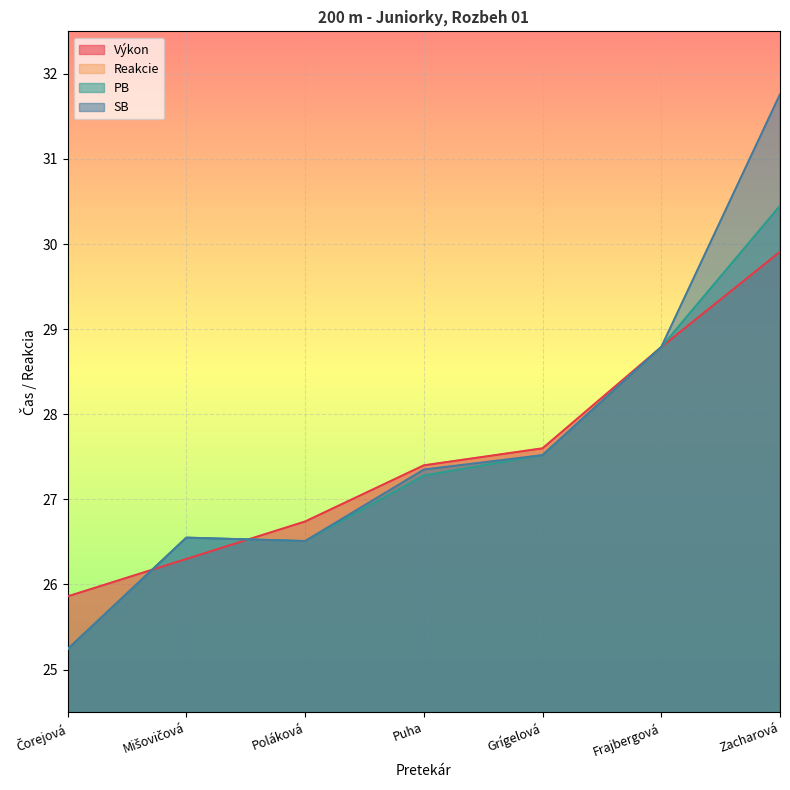

Which series has the largest total across all categories?

SB